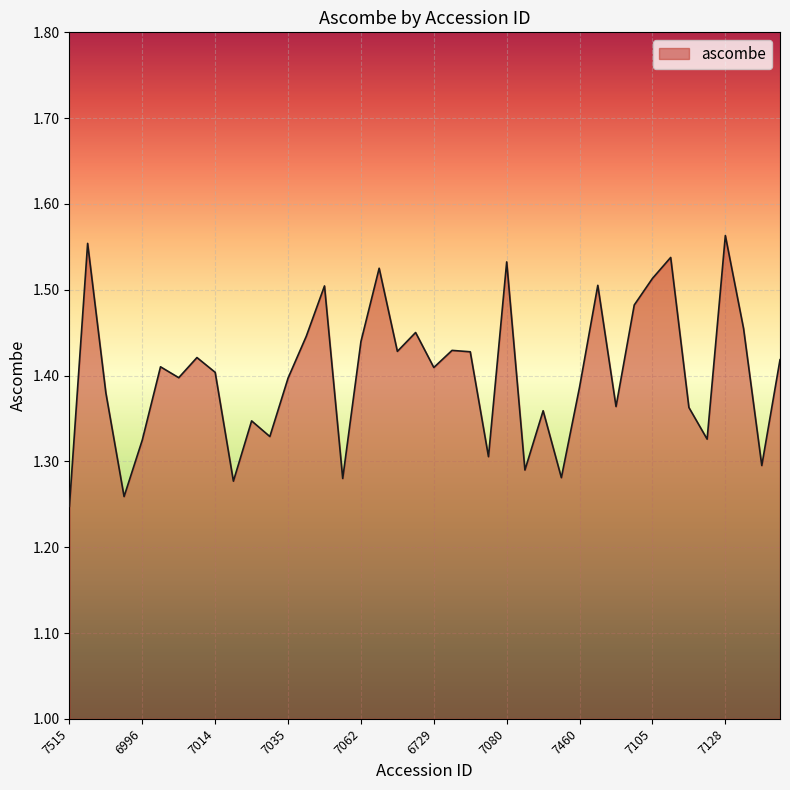

What is the difference between the maximum and minimum values?

0.3